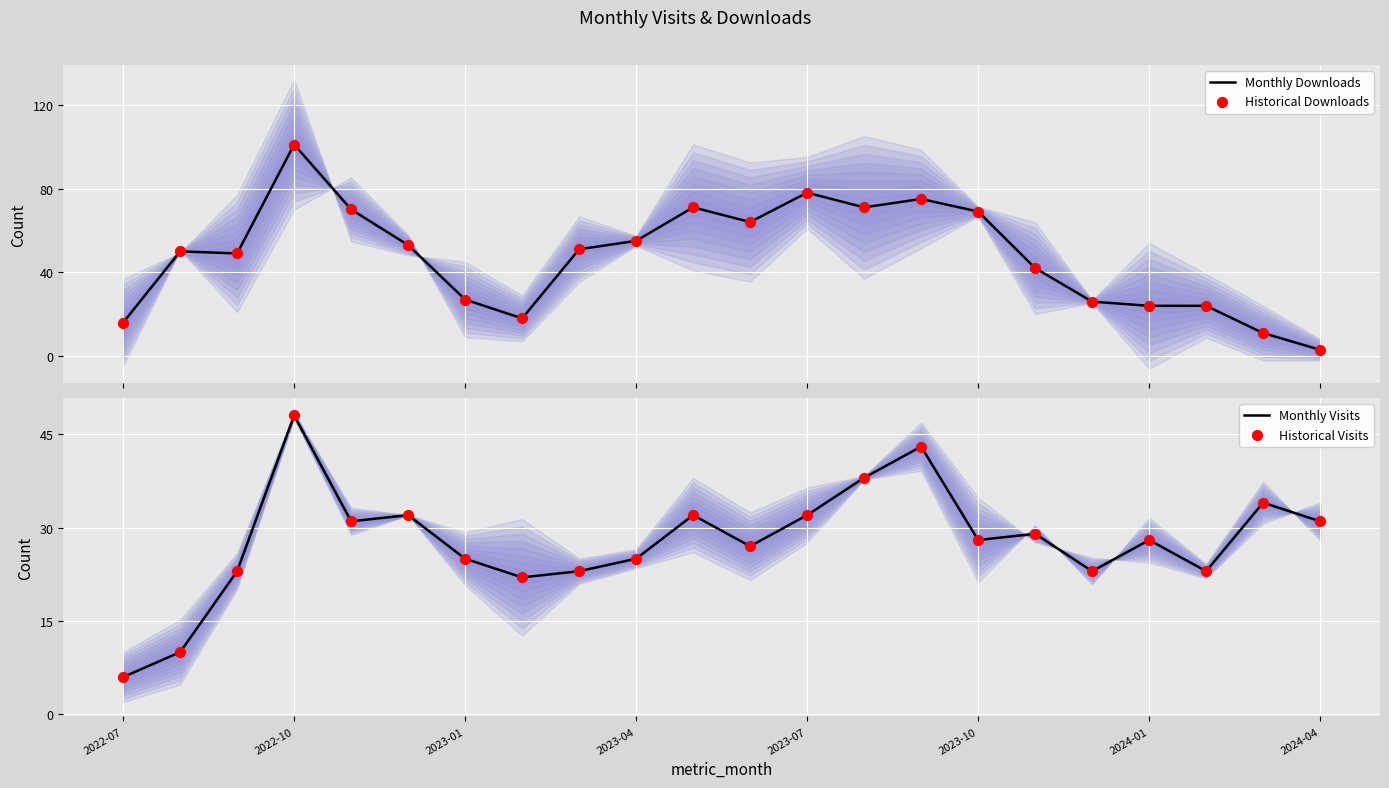

At how many categories does at least one series exceed 52?

10